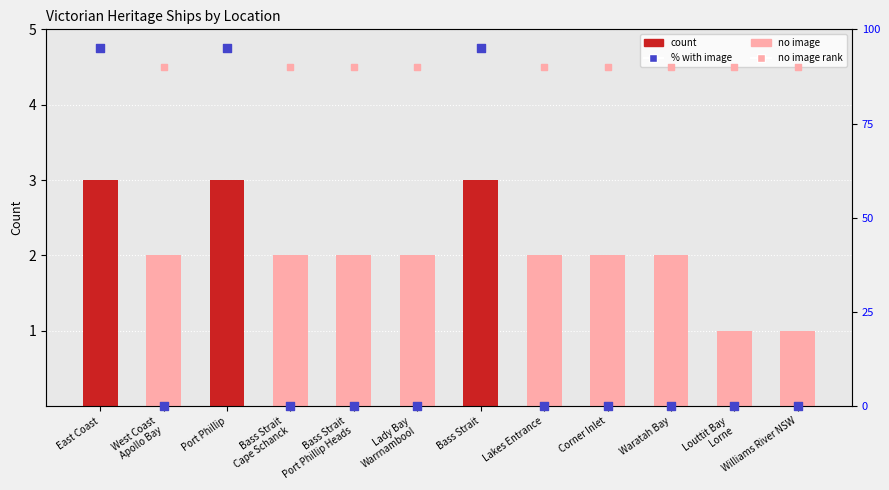

What is the total value across all series at Bass Strait
Port Phillip Heads?

2.0